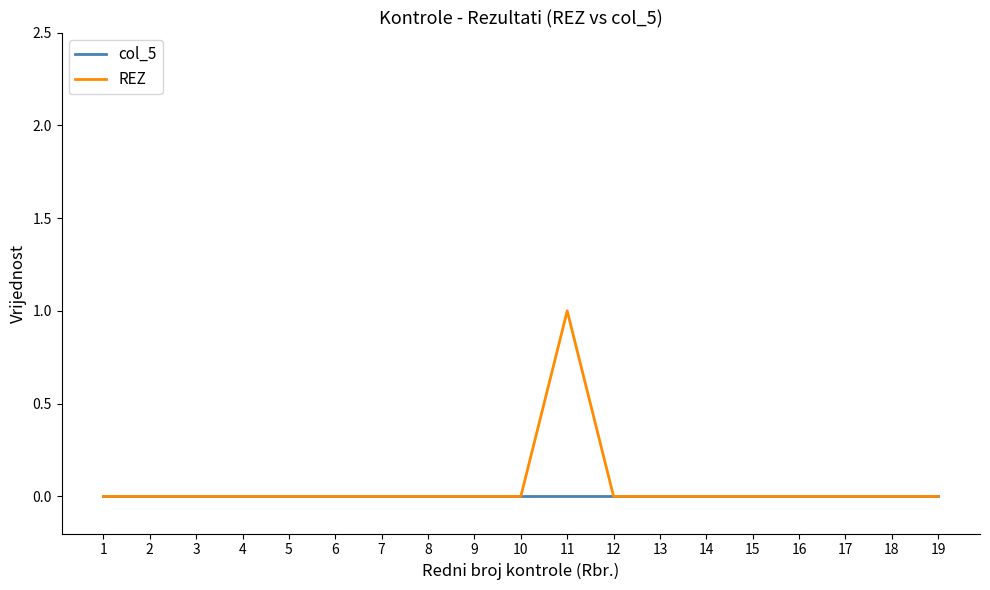

The value of REZ at 12 is -1. True or false?

False